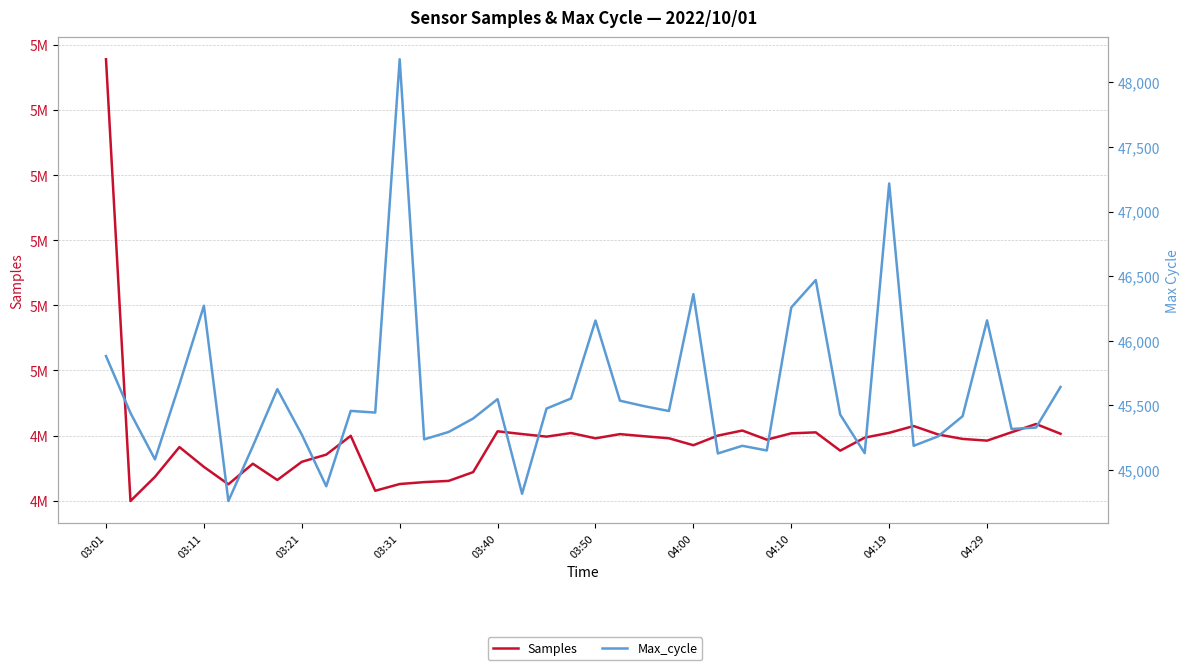

Count the number of data series in this chart.

2